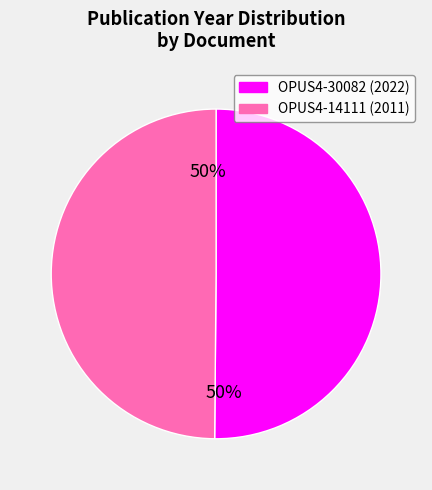

To the nearest percent, what is the combined percentage of OPUS4-30082 (2022) and OPUS4-14111 (2011)?

100%